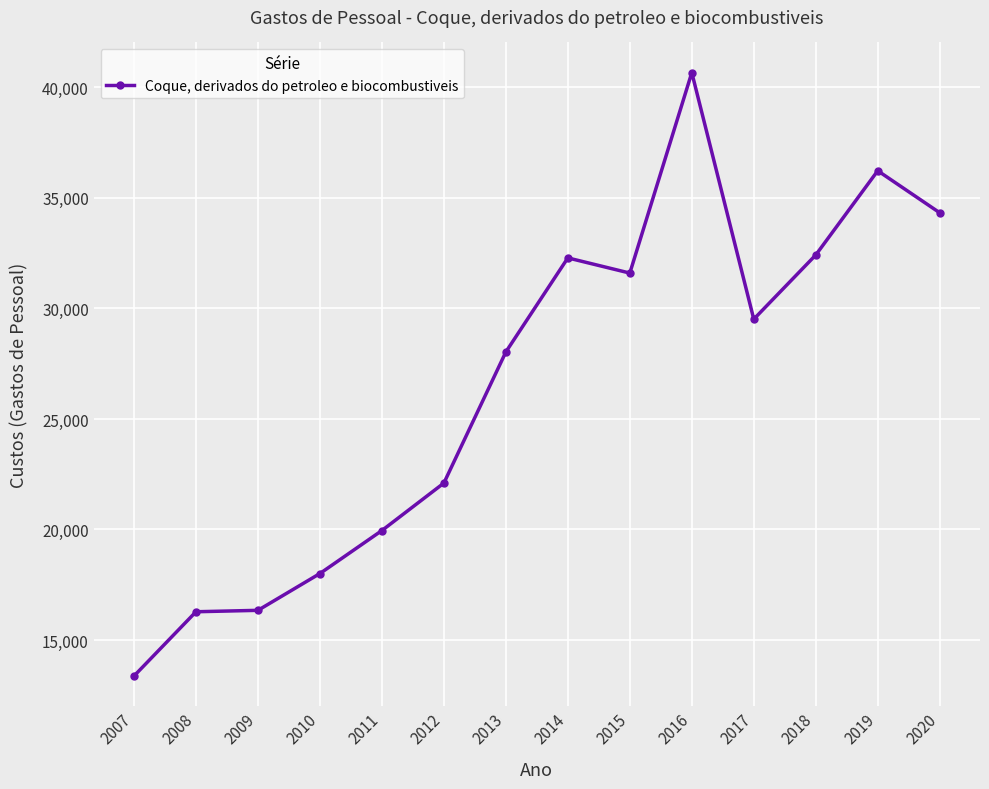

The chart shows a value of 15835.5 at 2013. True or false?

False